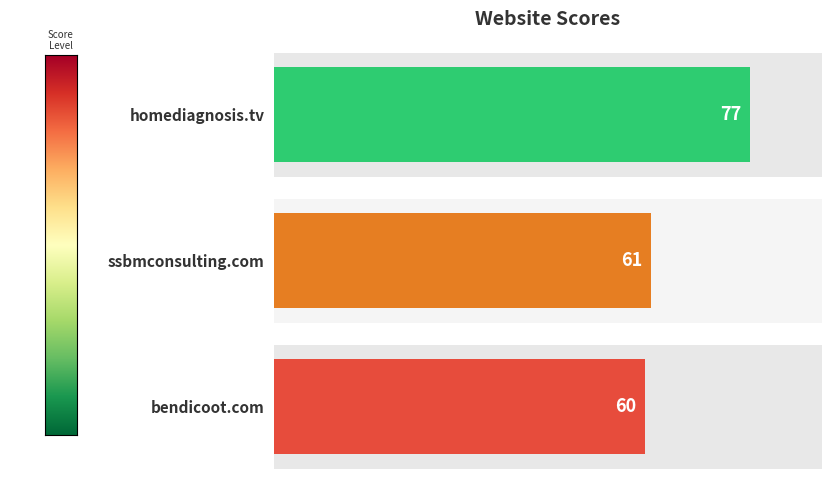

Does the chart contain any negative values?

No